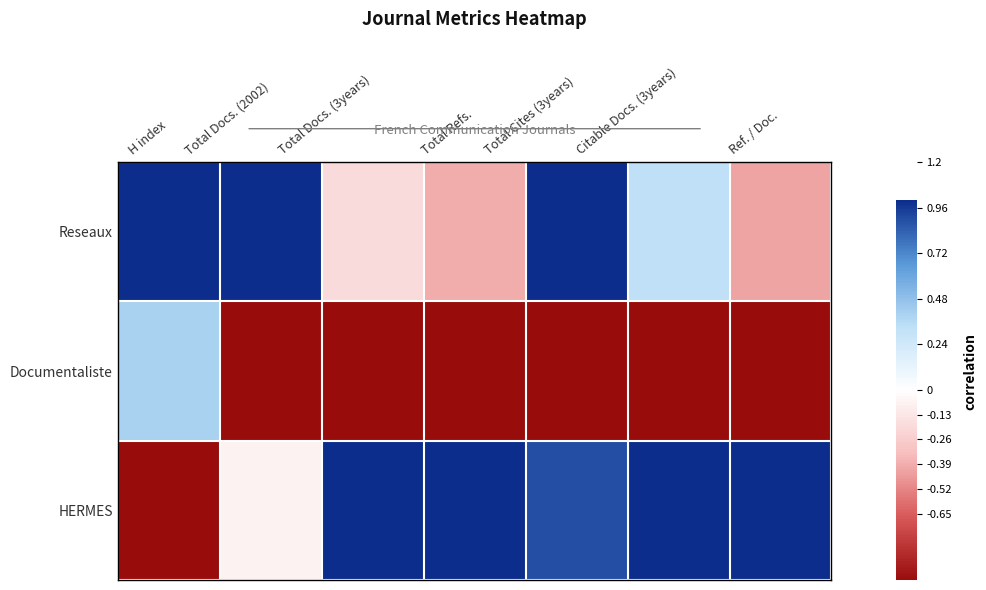

Reading right to left, extract all data points from this chart.

Reseaux: Ref. / Doc.=-0.4	Citable Docs. (3years)=0.3	Total Cites (3years)=1.0	Total Refs.=-0.4	Total Docs. (3years)=-0.2	Total Docs. (2002)=1.0	H index=1.0
Documentaliste: Ref. / Doc.=-1.0	Citable Docs. (3years)=-1.0	Total Cites (3years)=-1.0	Total Refs.=-1.0	Total Docs. (3years)=-1.0	Total Docs. (2002)=-1.0	H index=0.4
HERMES: Ref. / Doc.=1.0	Citable Docs. (3years)=1.0	Total Cites (3years)=0.9	Total Refs.=1.0	Total Docs. (3years)=1.0	Total Docs. (2002)=-0.1	H index=-1.0